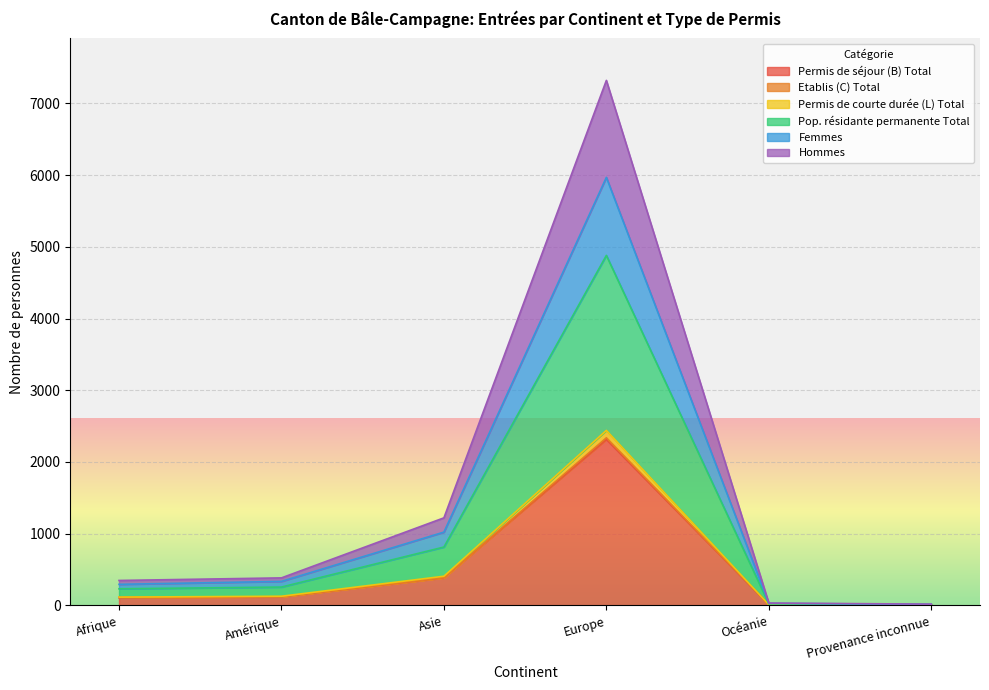

True or false: Pop. résidante permanente Total has a value of 9 at Provenance inconnue.

False